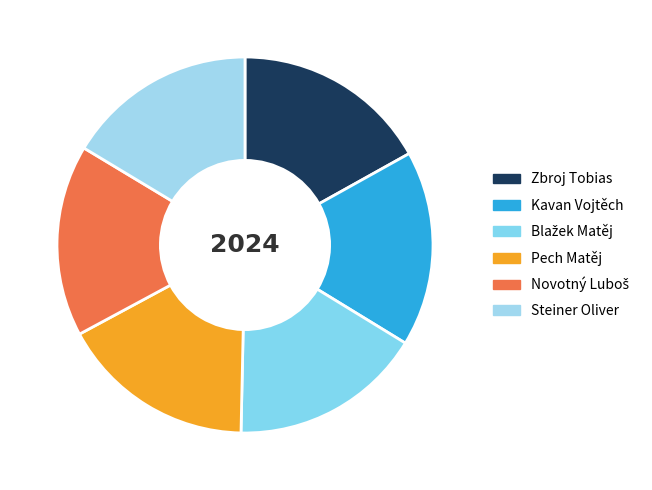

To the nearest percent, what is the average slice percentage?

17%